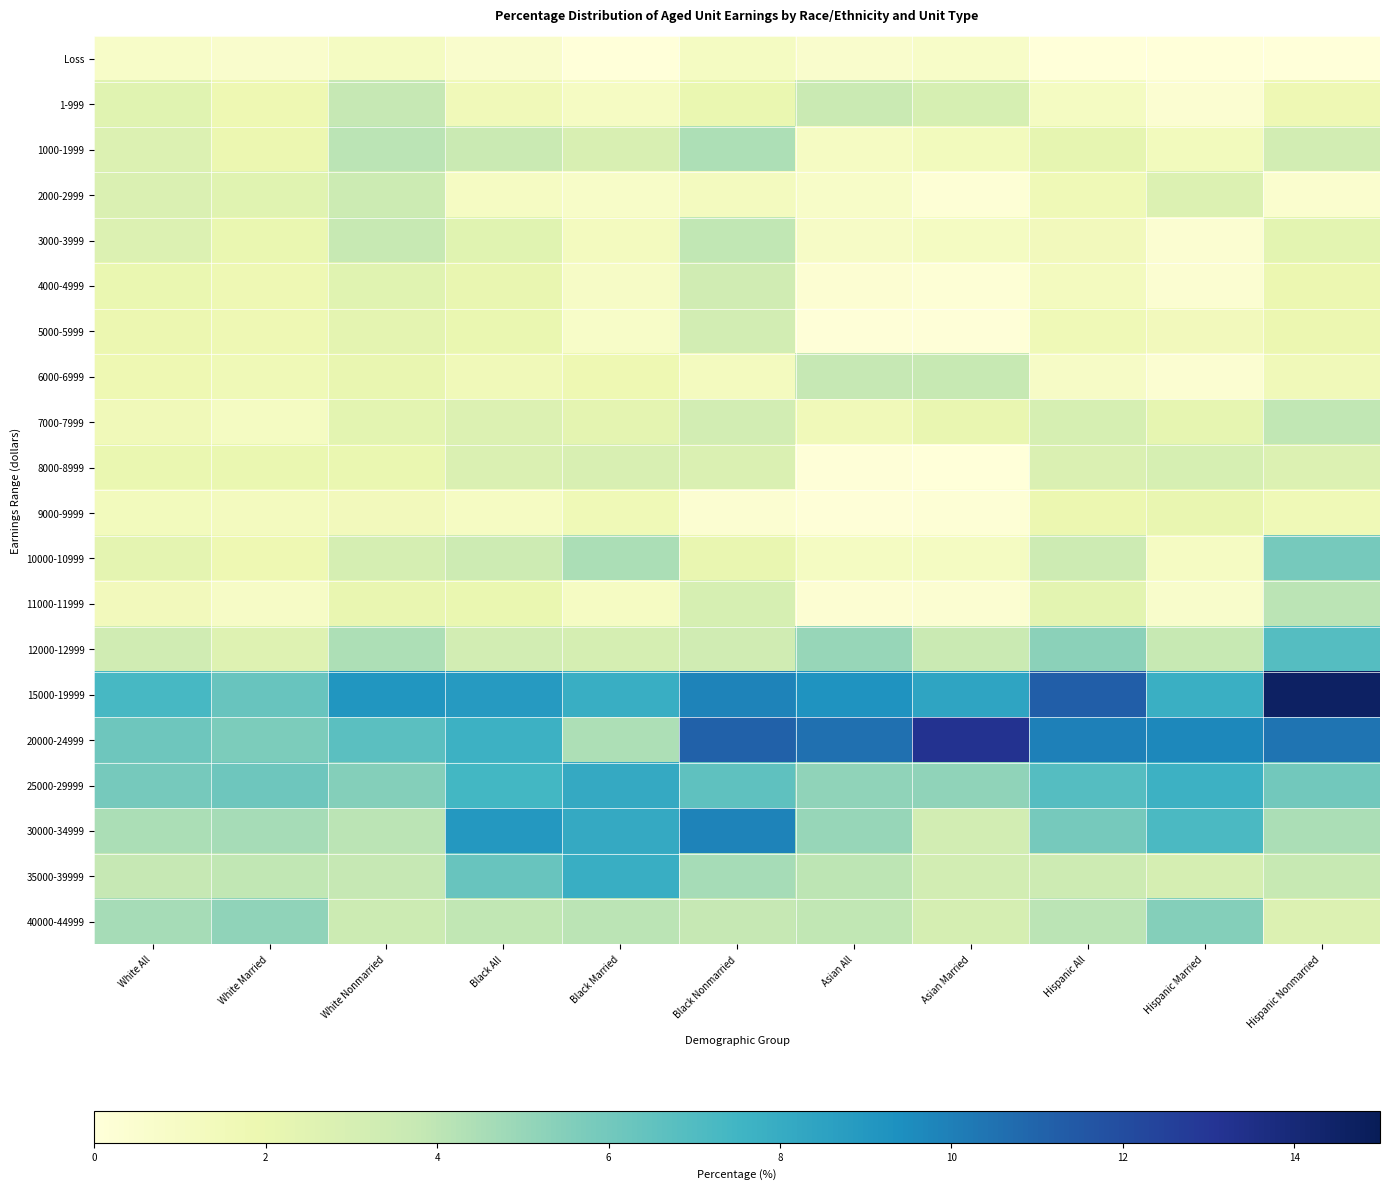

Which series has the largest total across all categories?

15000-19999